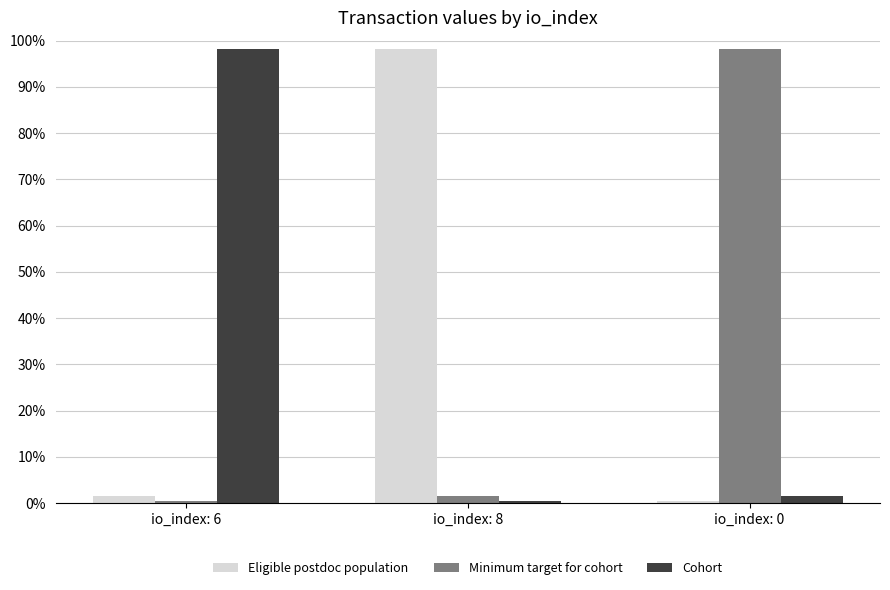

Is it true that Cohort equals 1.5 at io_index: 0?

True